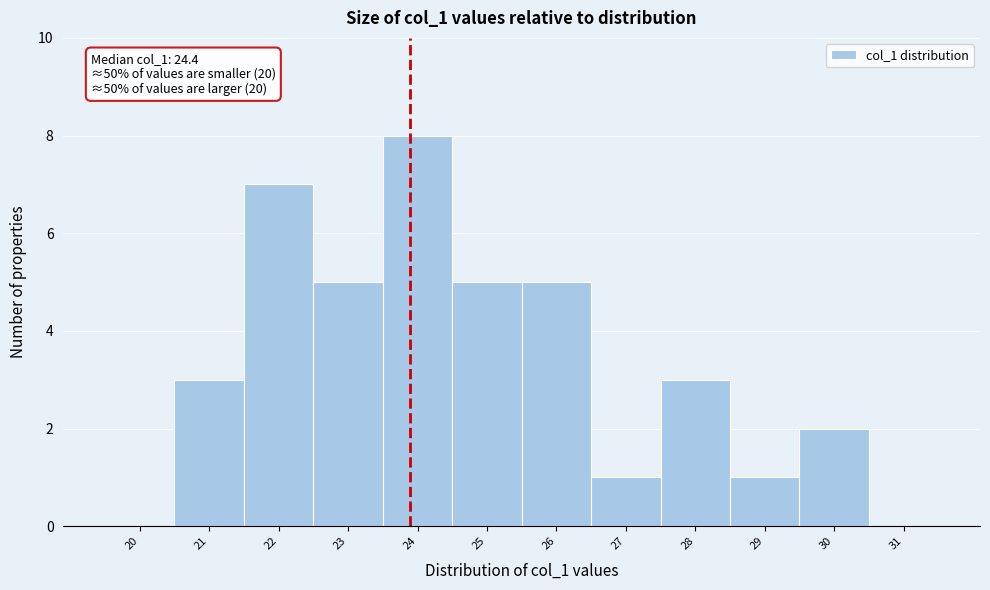

Reading left to right, what are all the values shown in this chart?

20=0	21=3	22=7	23=5	24=8	25=5	26=5	27=1	28=3	29=1	30=2	31=0